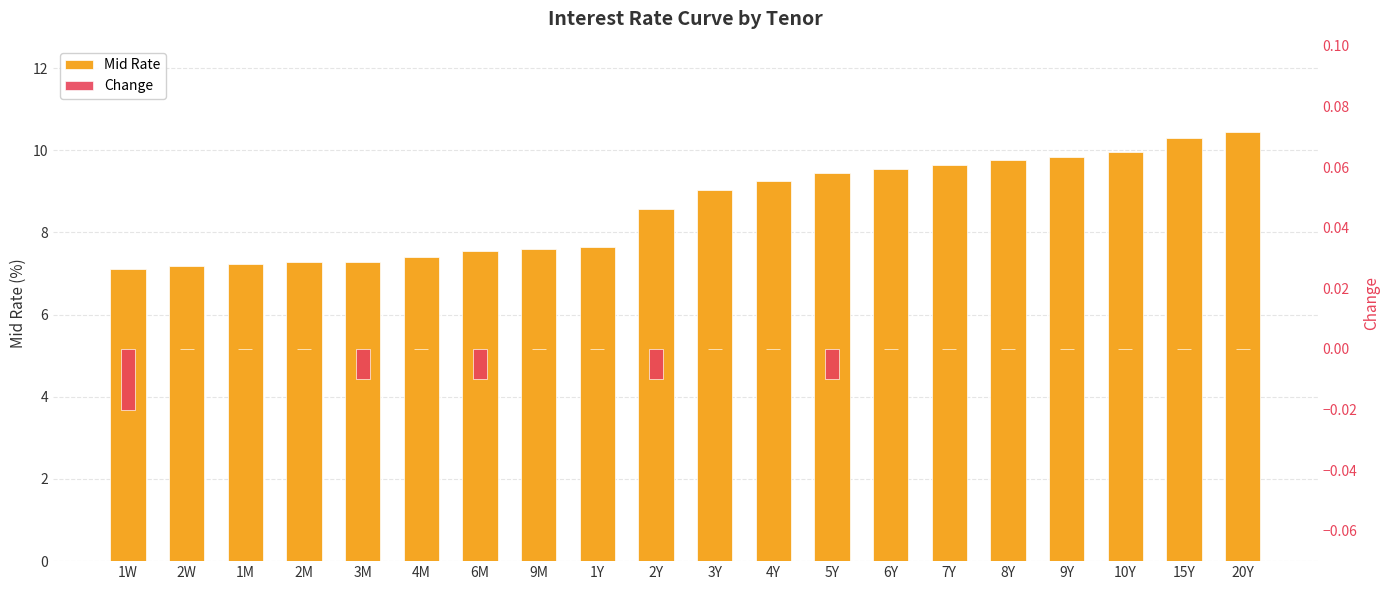

Where is Change nearest to the value 0?

2W